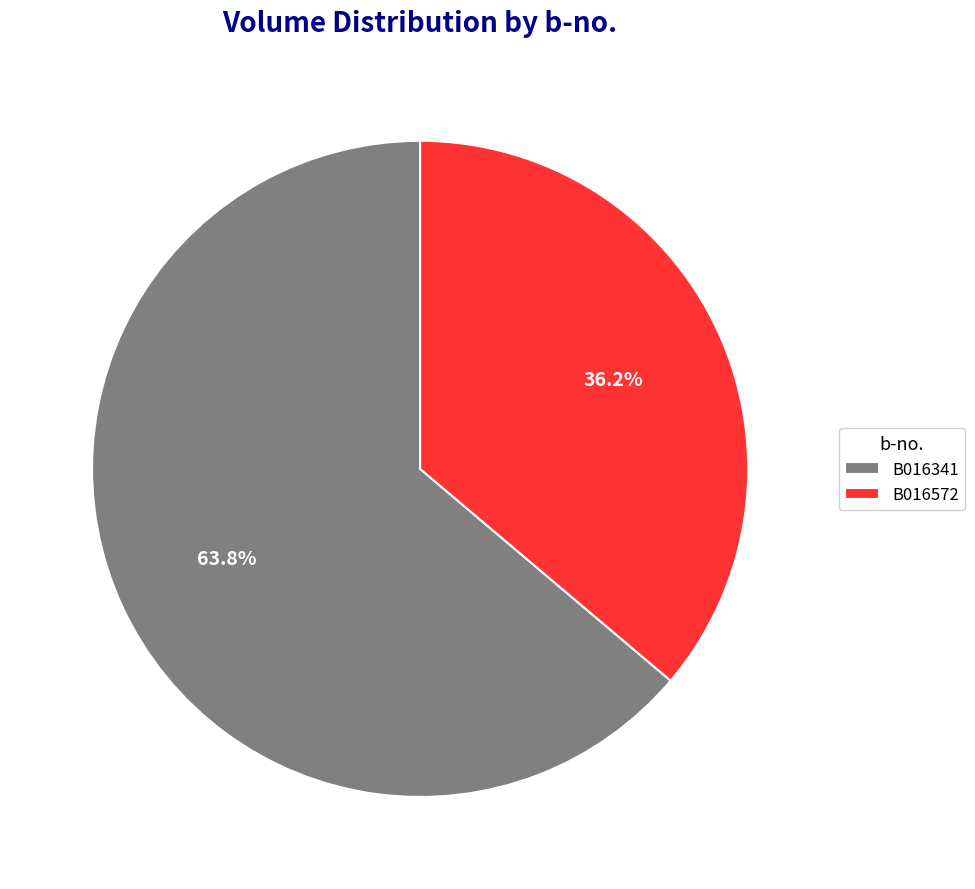

To the nearest percent, what is the difference between the largest and smallest slice percentages?

28%